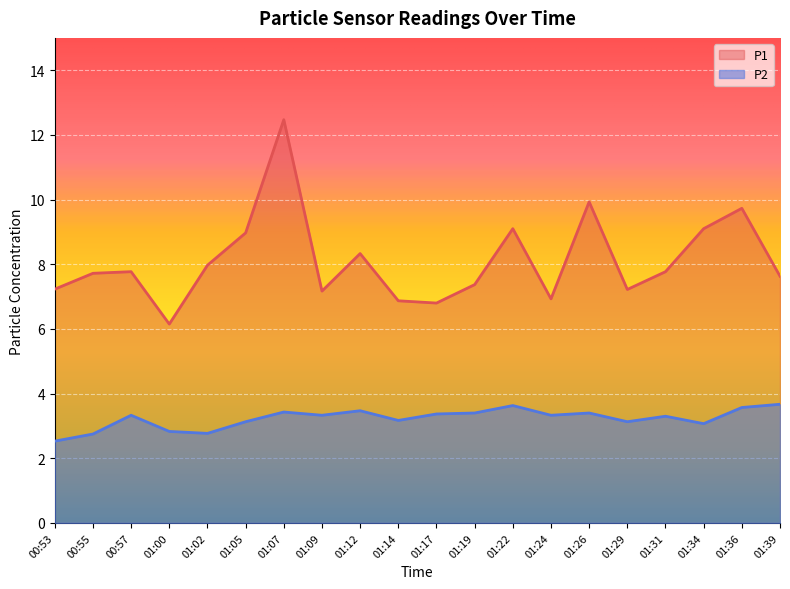

Reading left to right, transcribe all the data shown in this chart.

P1: 7.2	7.7	7.8	6.2	8.0	9.0	12.5	7.2	8.3	6.9	6.8	7.4	9.1	6.9	9.9	7.2	7.8	9.1	9.7	7.6
P2: 2.5	2.8	3.3	2.8	2.8	3.1	3.4	3.3	3.5	3.2	3.4	3.4	3.6	3.3	3.4	3.1	3.3	3.1	3.6	3.7